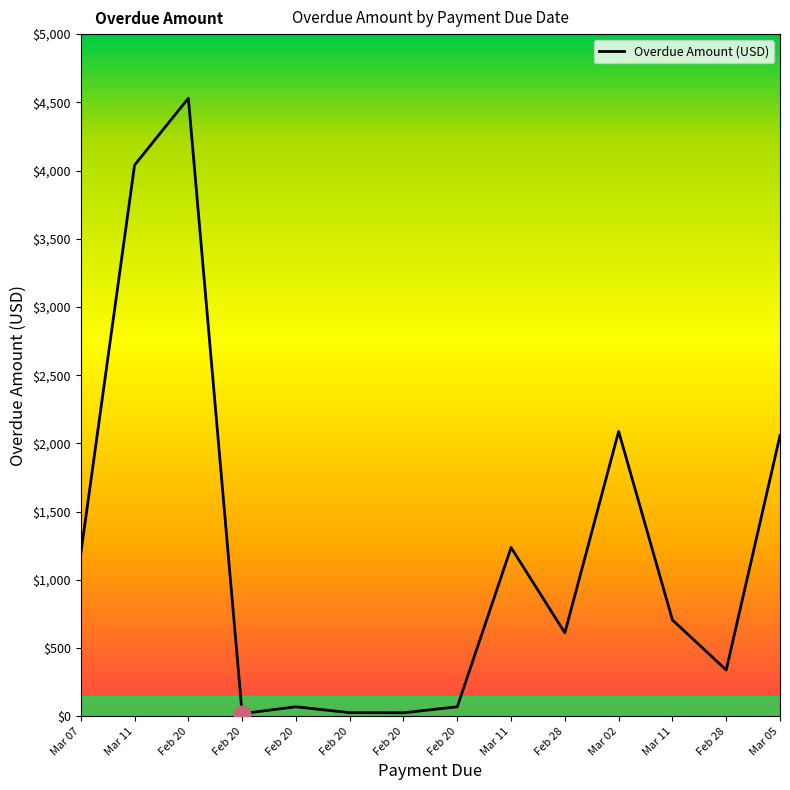

What is the sum of all values?

17016.5